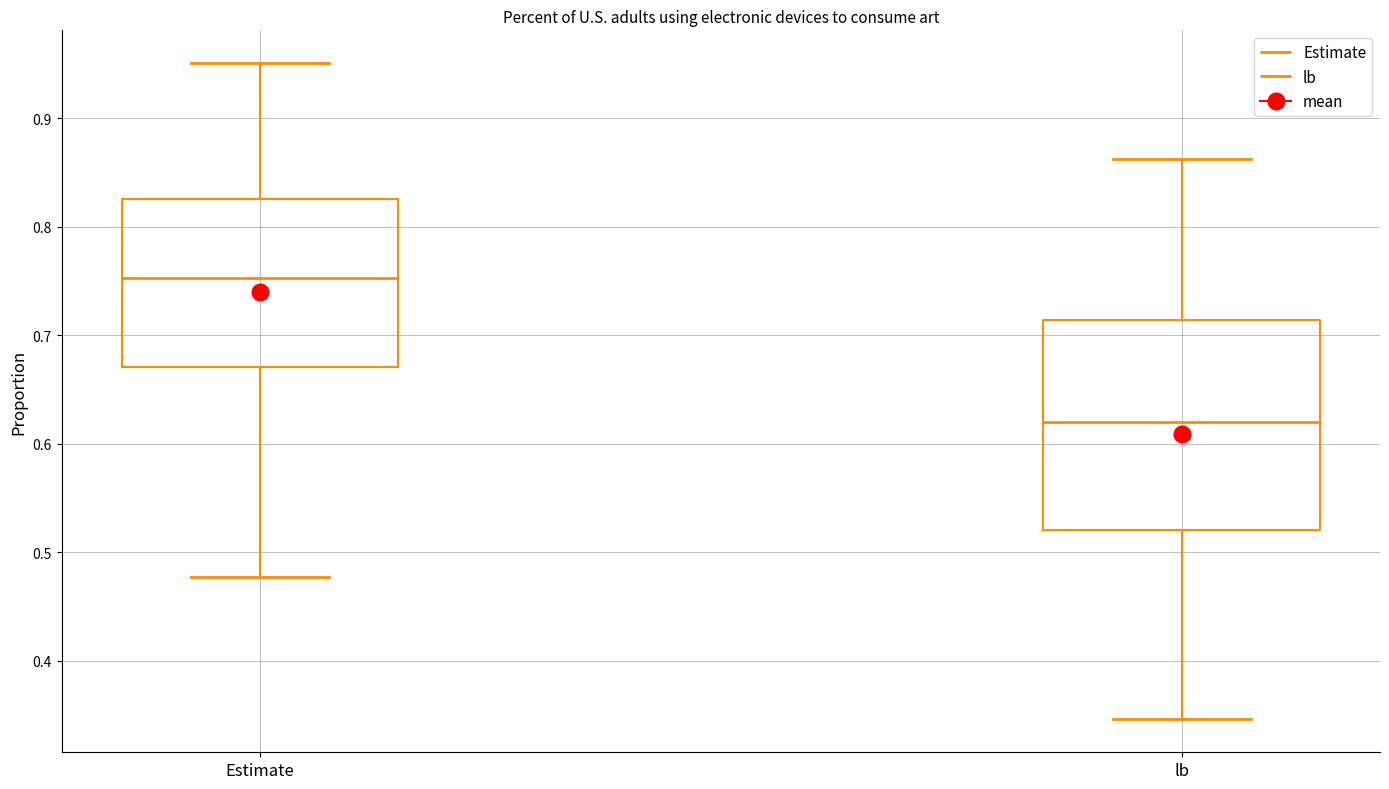

Where is the lower edge of the box for Estimate on the y-axis? The values are not printed on the chart, so give them approximately, as read against the axis.

0.67